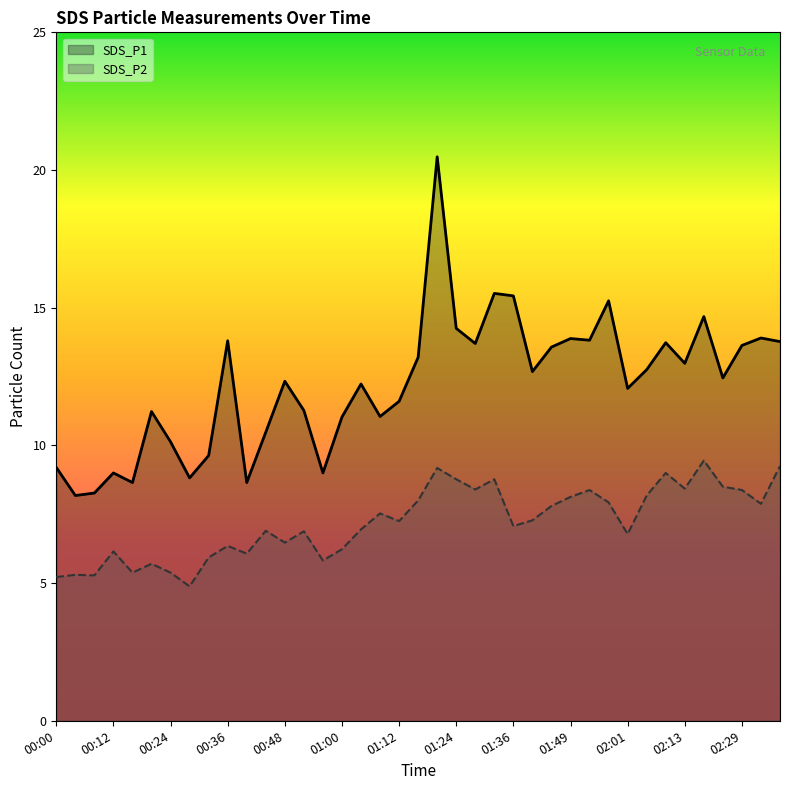

What is the average value of the SDS_P2 series?

7.2